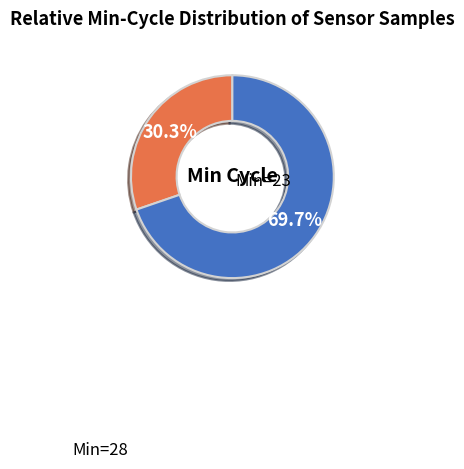

Does any single category account for the majority?

Yes